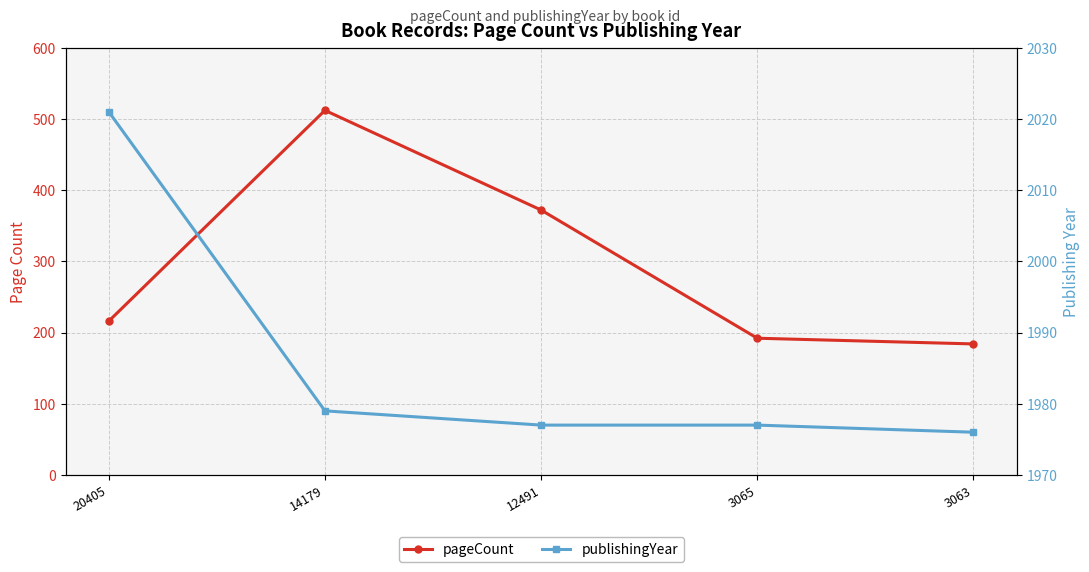

Reading left to right, extract all data points from this chart.

pageCount: 20405=216	14179=512	12491=372	3065=192	3063=184
publishingYear: 20405=2021	14179=1979	12491=1977	3065=1977	3063=1976